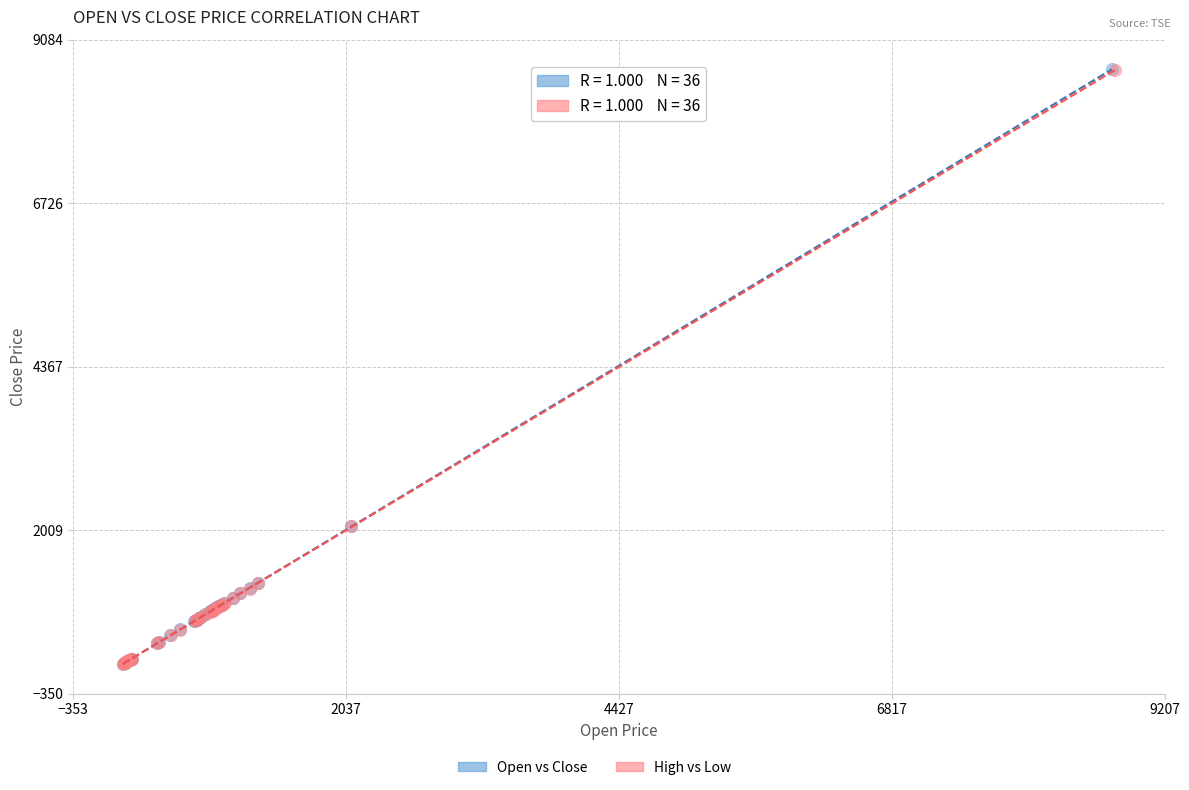

Which series has the widest spread of Y values?

Open vs Close